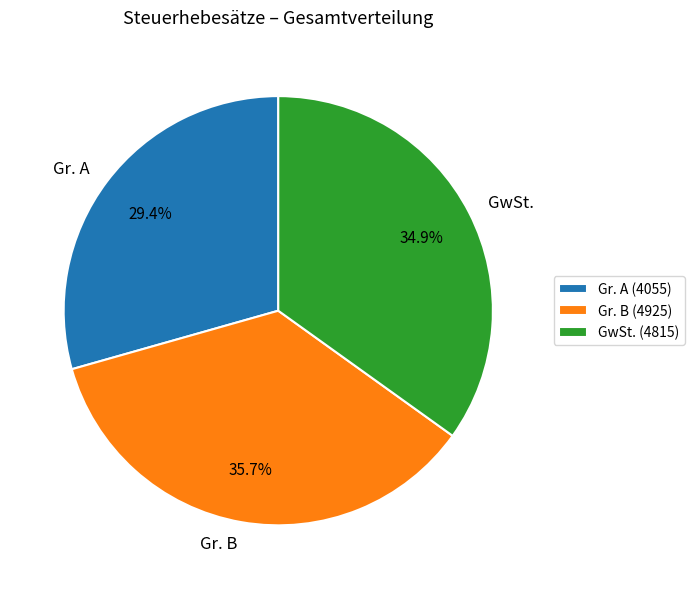

What is the total percentage of Gr. B and Gr. A?

65.1%